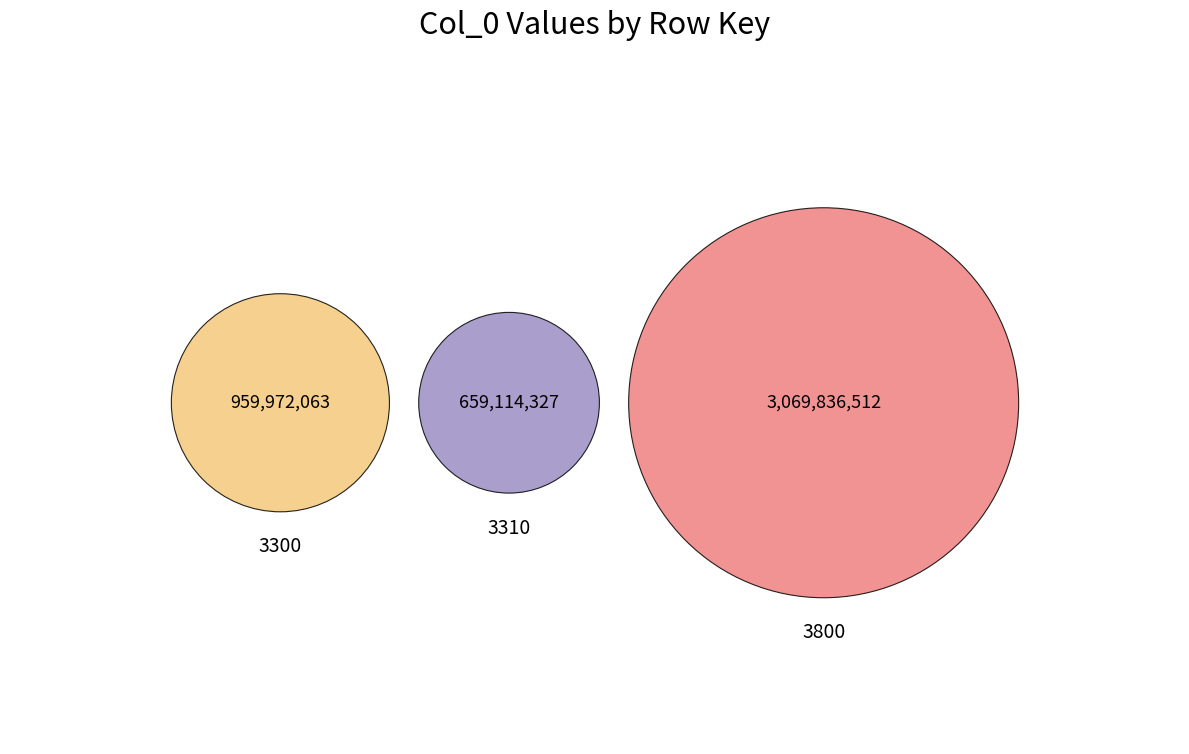

True or false: 3800 accounts for 53% of the total.

False